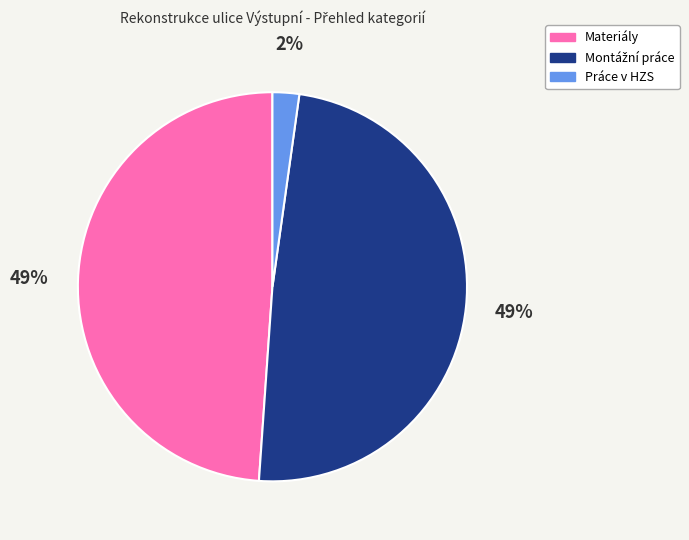

To the nearest percent, what is the difference between the Materiály and Práce v HZS slice percentages?

47%